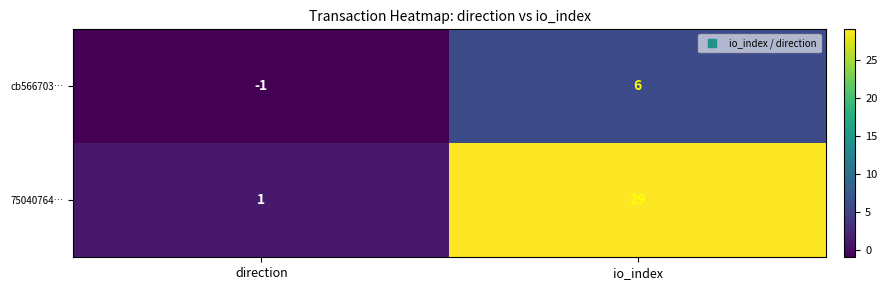

Is it true that cb566703… equals -1 at direction?

True